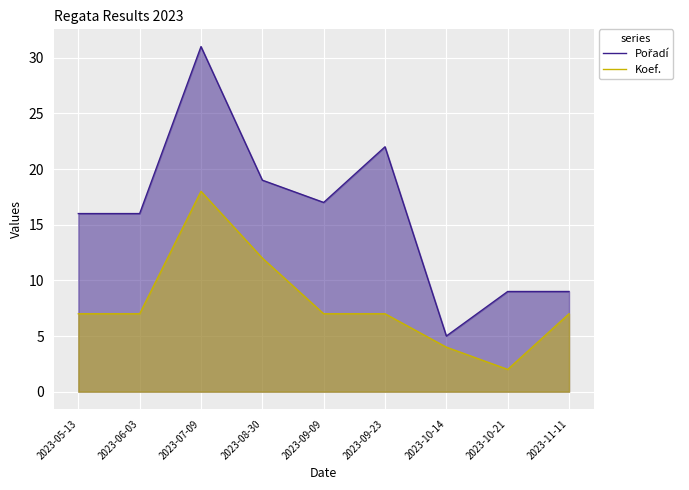

Reading left to right, extract all data points from this chart.

Pořadí: 2023-05-13=16	2023-06-03=16	2023-07-09=31	2023-08-30=19	2023-09-09=17	2023-09-23=22	2023-10-14=5	2023-10-21=9	2023-11-11=9
Koef.: 2023-05-13=7	2023-06-03=7	2023-07-09=18	2023-08-30=12	2023-09-09=7	2023-09-23=7	2023-10-14=4	2023-10-21=2	2023-11-11=7